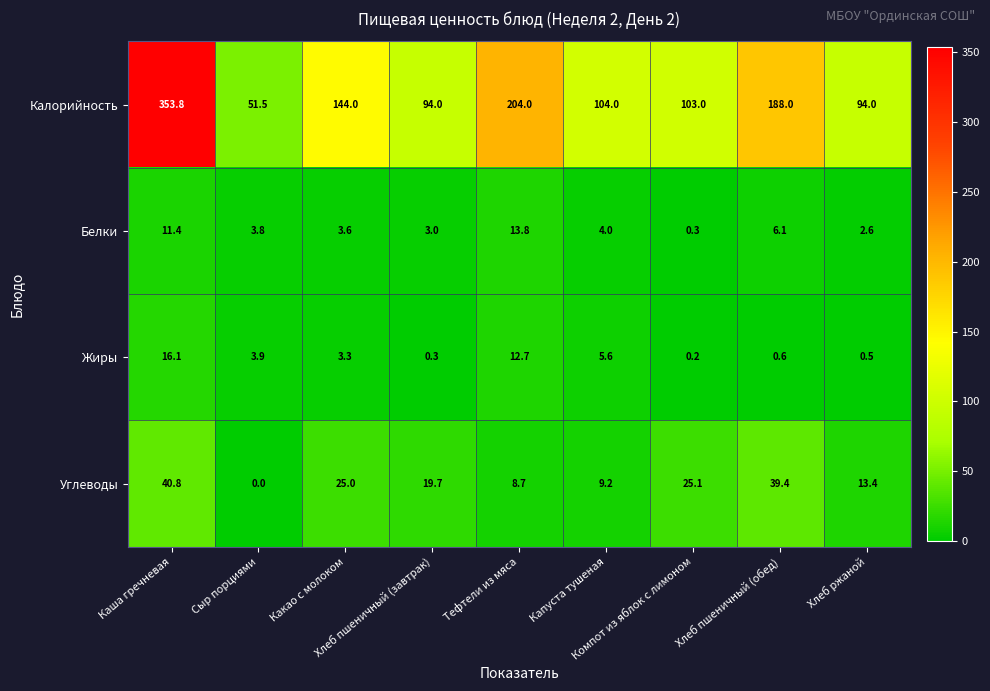

What is the difference between the maximum and minimum values in the Жиры series?

15.9